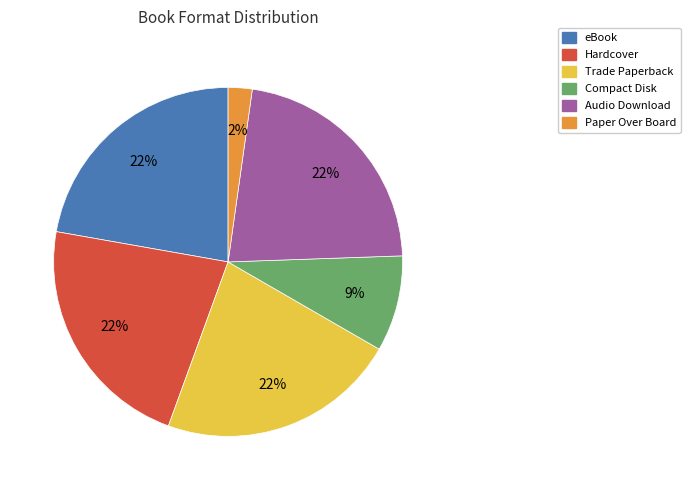

True or false: Audio Download accounts for 10% of the total.

False